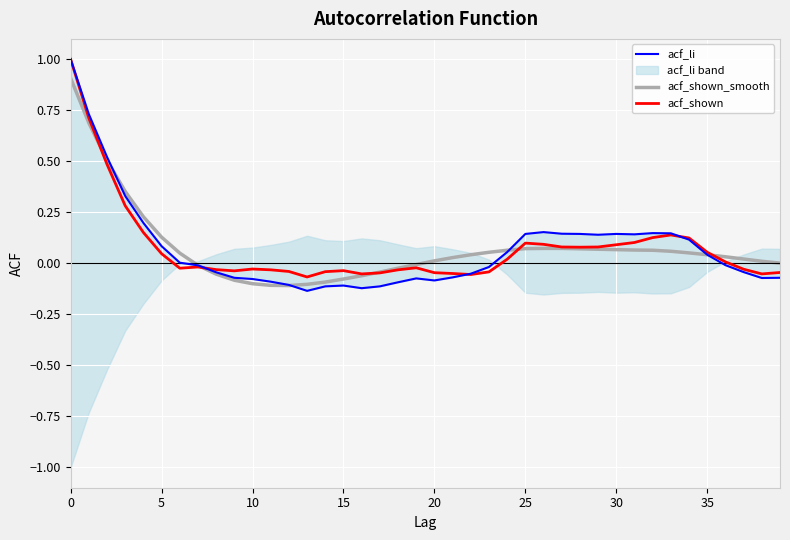

How many values in the acf_shown_smooth series are below 0?

13